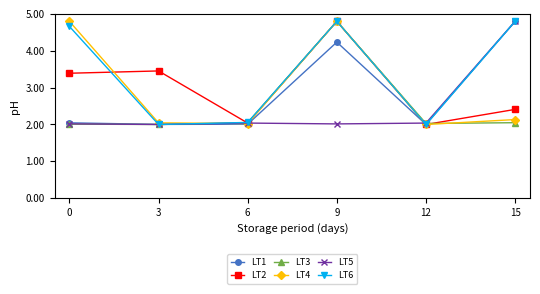

What is the maximum value shown in the chart?

4.8